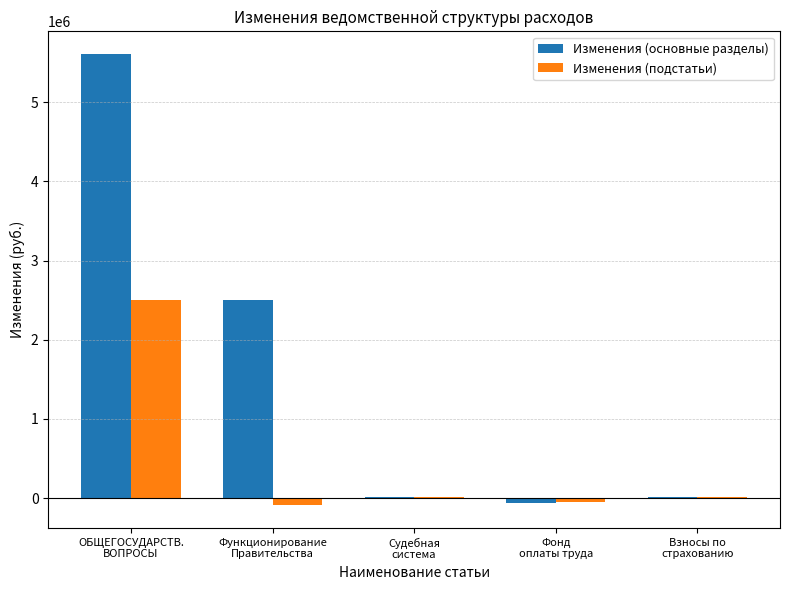

What is the greatest value displayed?

5609539.1